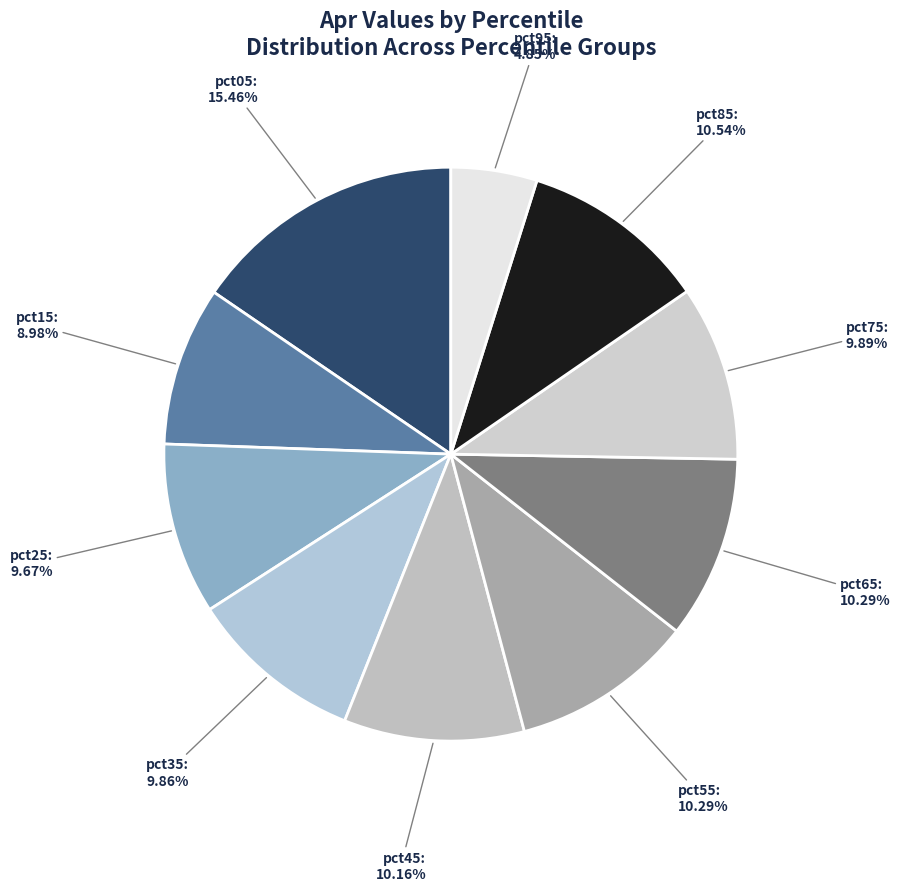

True or false: pct35 accounts for 21% of the total.

False